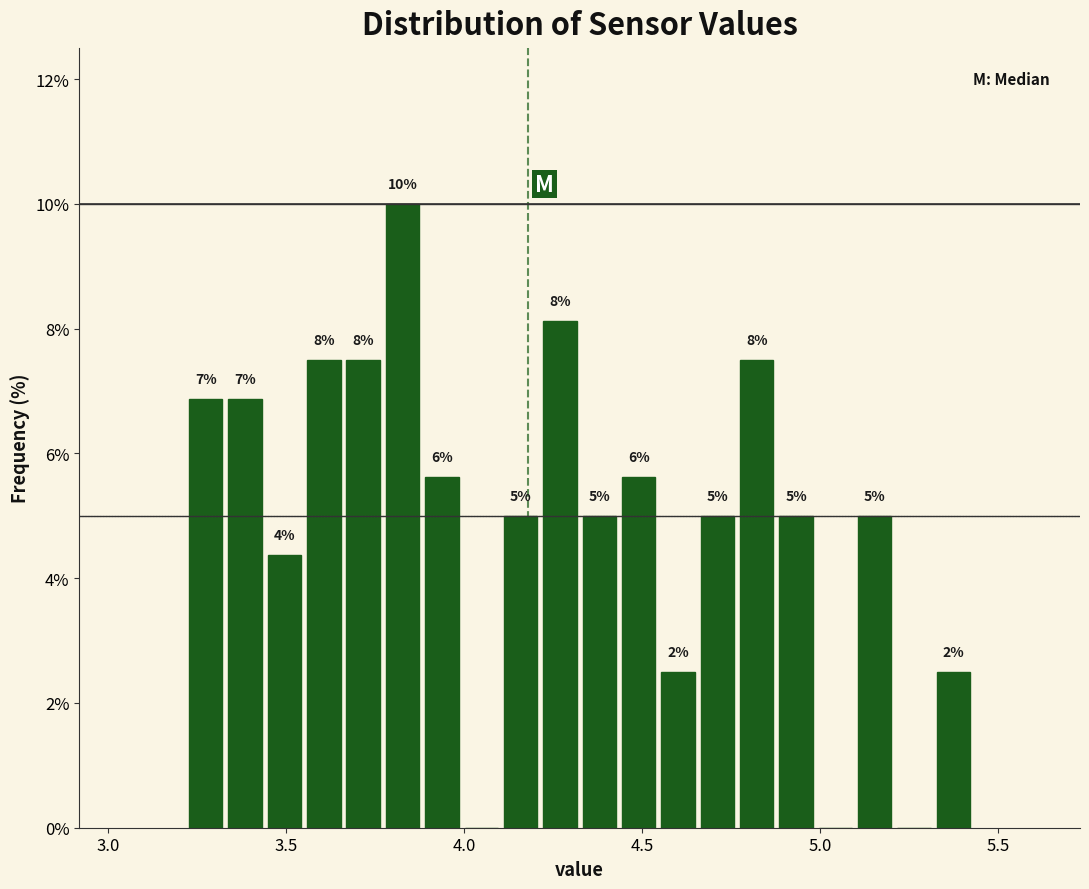

Around what value on the x-axis is the tallest bar? Give the approximate position of its centre, as read against the axis.

3.85